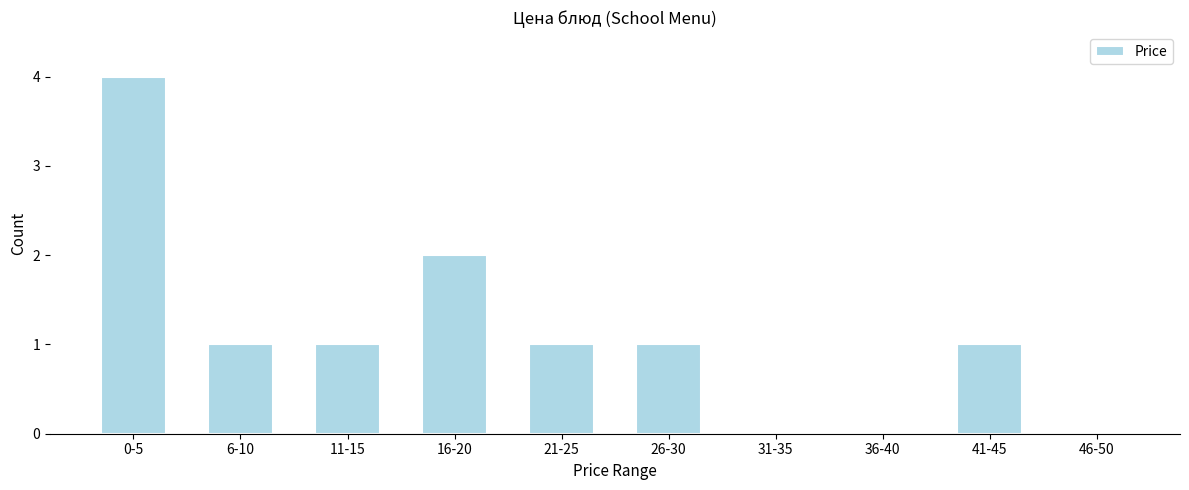

Reading right to left, what are all the values shown in this chart?

46-50=0	41-45=1	36-40=0	31-35=0	26-30=1	21-25=1	16-20=2	11-15=1	6-10=1	0-5=4